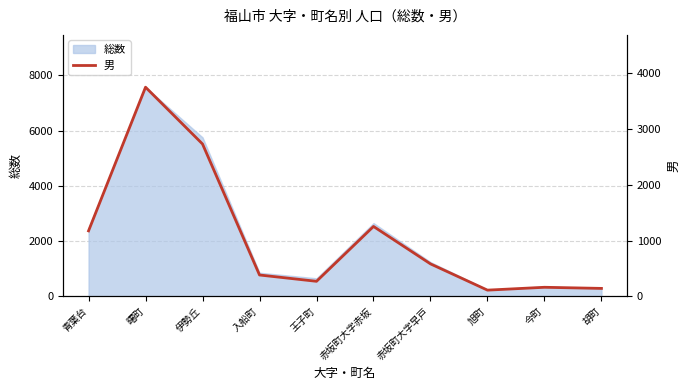

Count the number of categories in the chart.

10